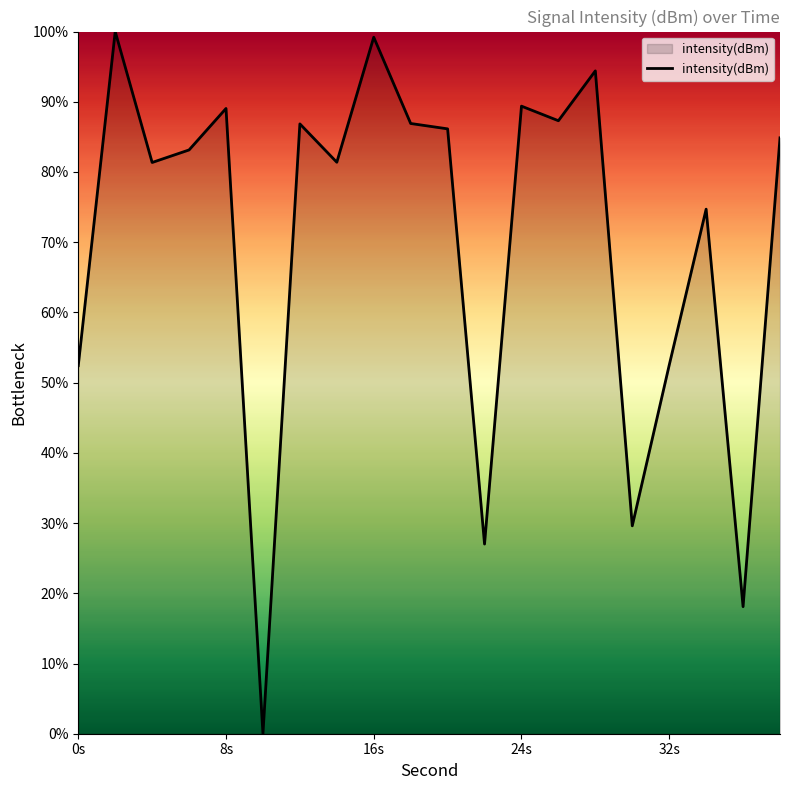

What is the greatest value displayed?

100.0